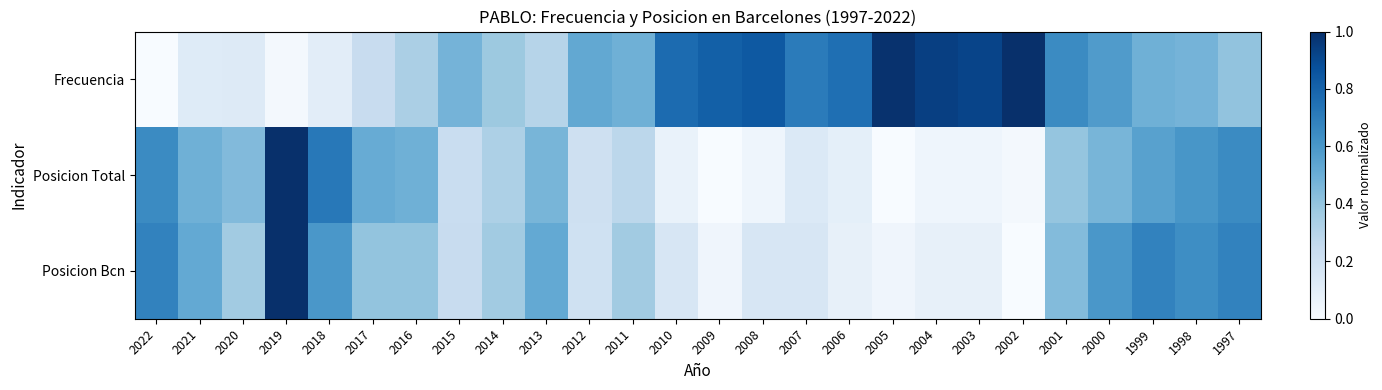

Between 2003 and 2002, which series saw the biggest shift?

Posicion Bcn